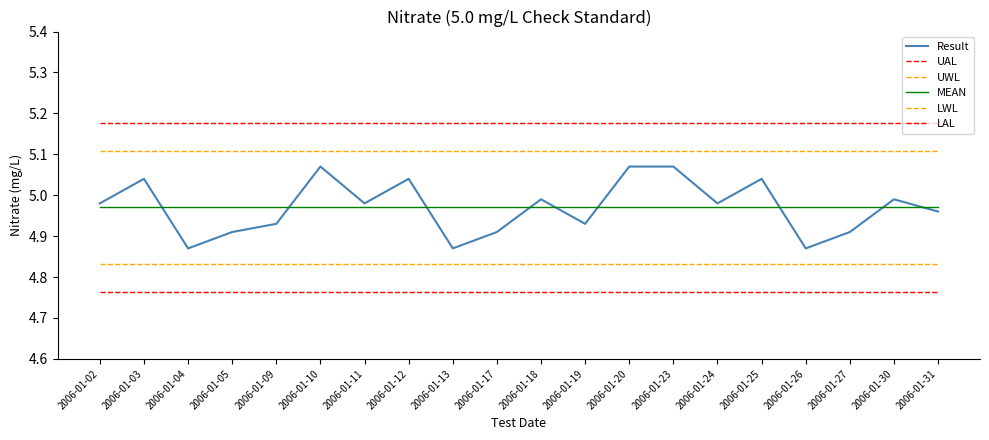

At 2006-01-02, list the series in order from largest to smallest.

UAL, UWL, Result, MEAN, LWL, LAL